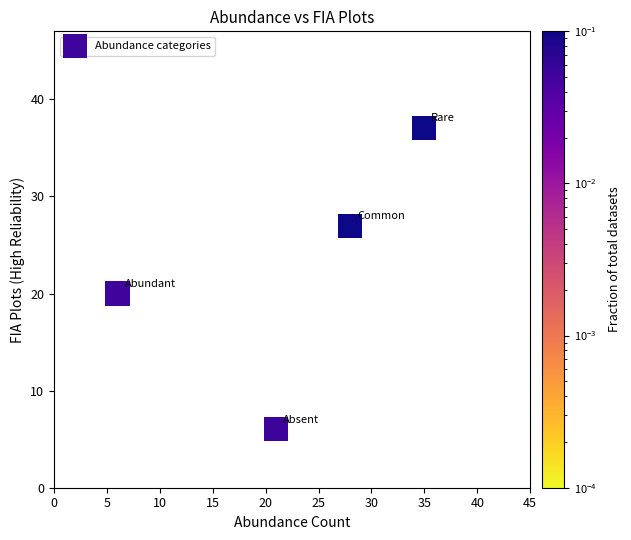

What Y value in the scatter plot is closest to 21?

20